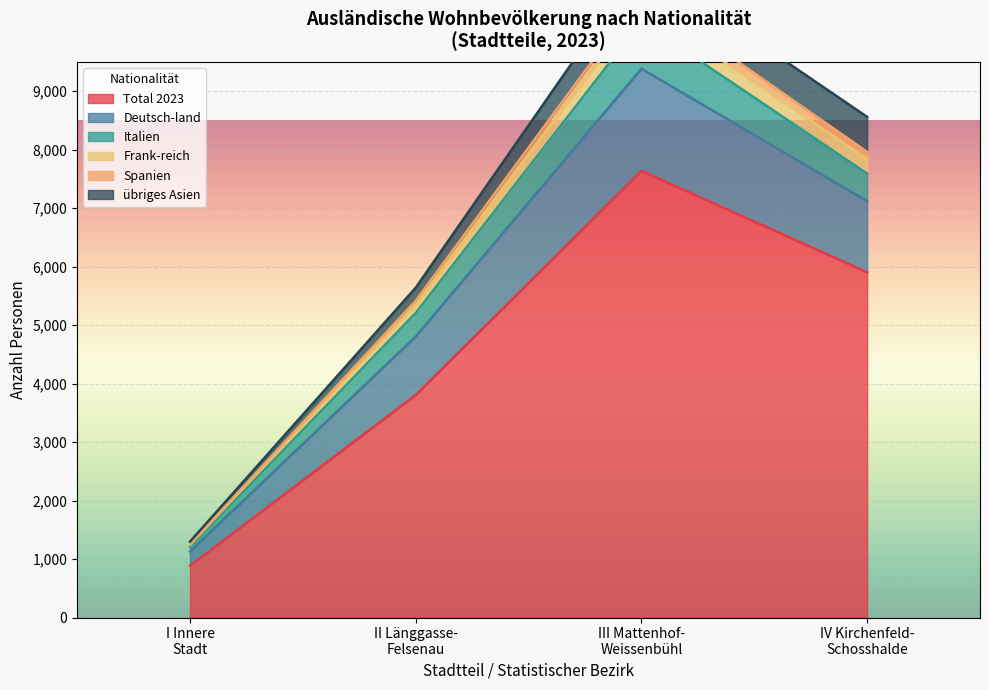

True or false: Deutsch-land and Italien intersect in this chart.

False